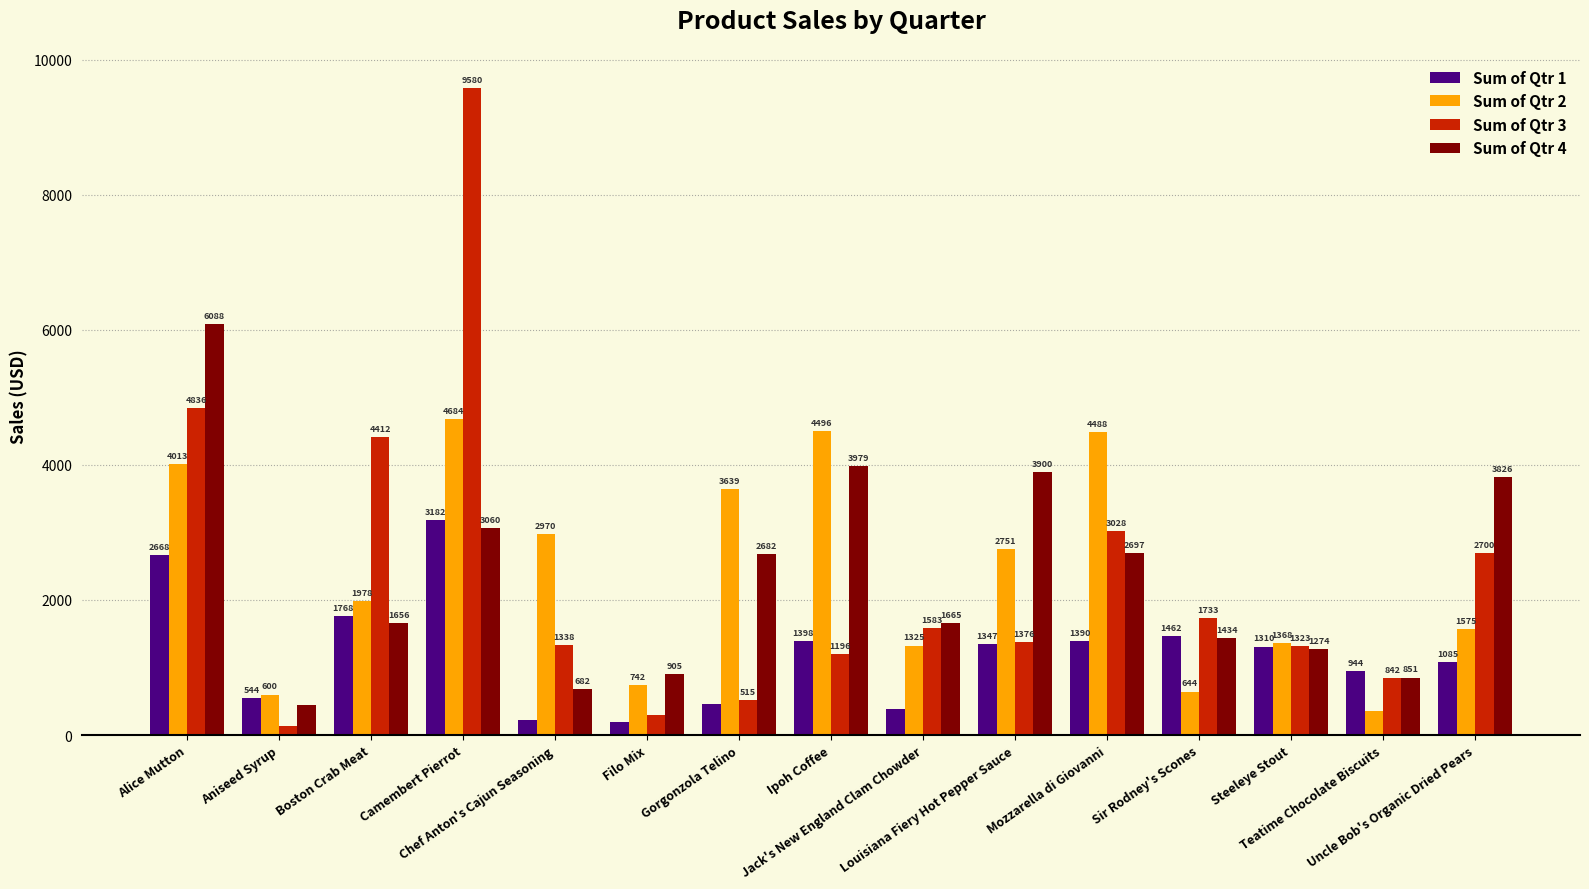

At which category is the sum across all series the highest?

Camembert Pierrot